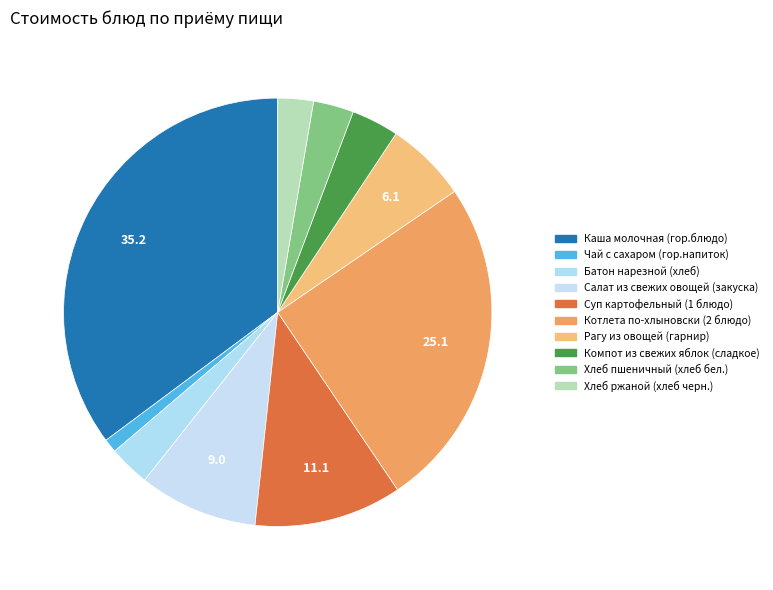

True or false: Каша молочная (гор.блюдо) accounts for 35% of the total.

True